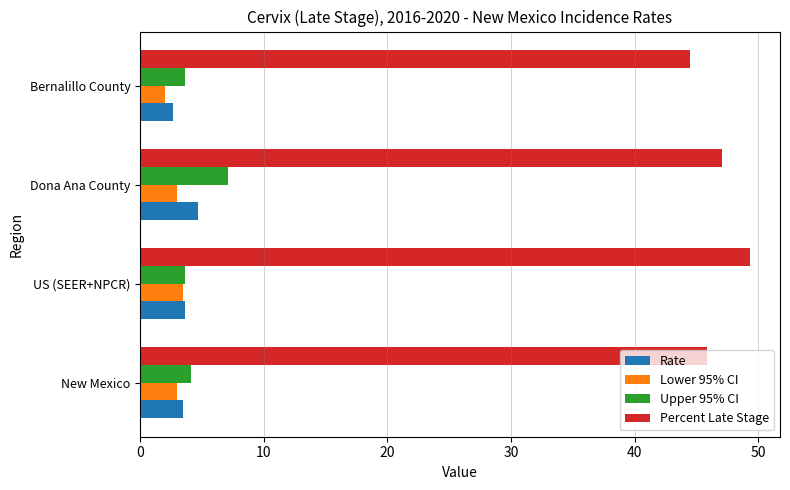

True or false: Upper 95% CI has a value of 6.0 at US (SEER+NPCR).

False